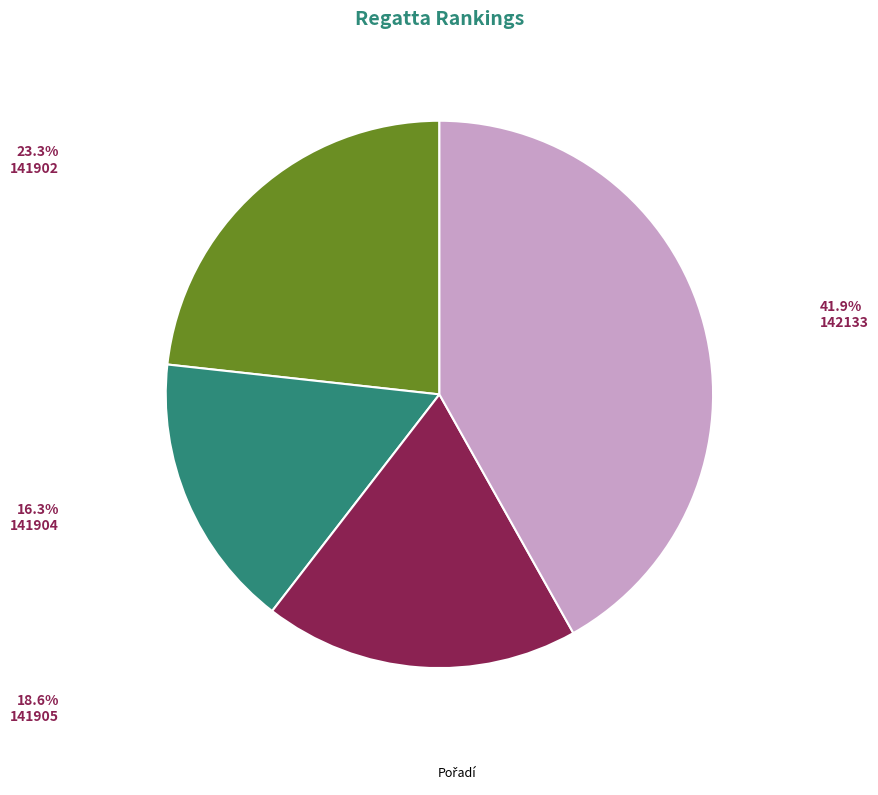

Is there a majority slice in this chart?

No